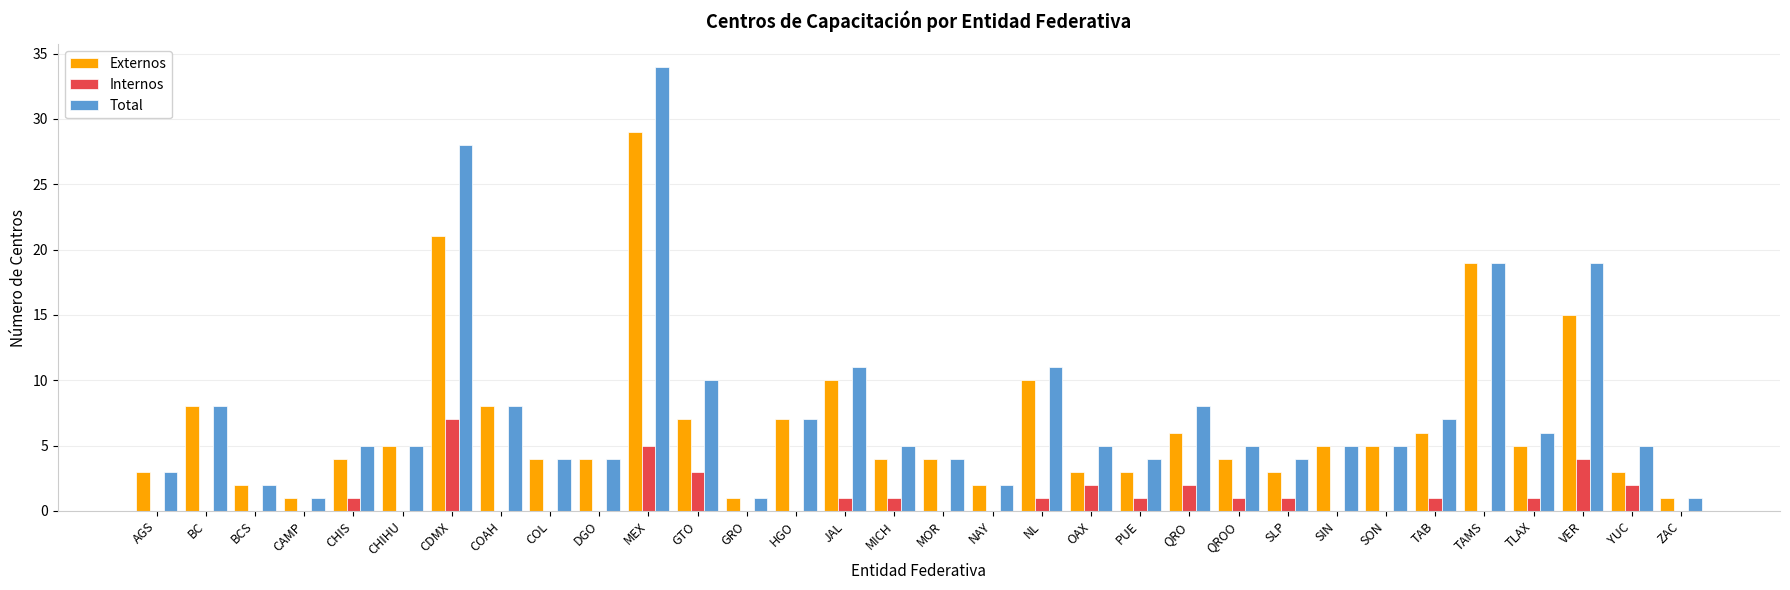

Is it true that Total equals 3 at AGS?

True